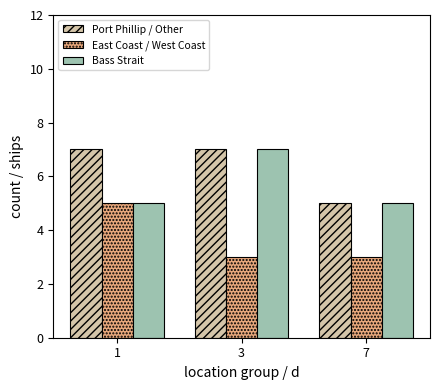

Are the bars grouped side by side (vs. stacked)?

Yes